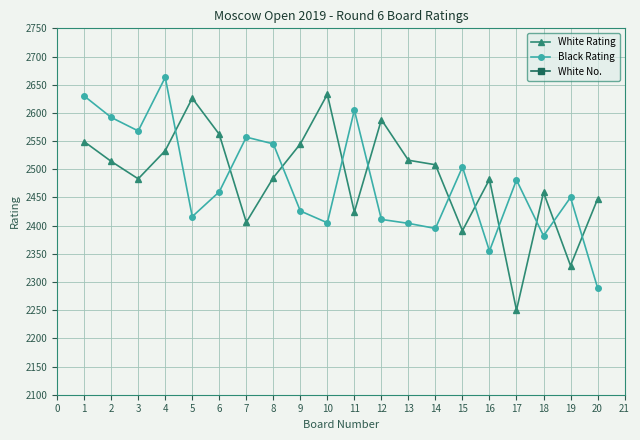

The White Rating series shows 1271 at 16. True or false?

False